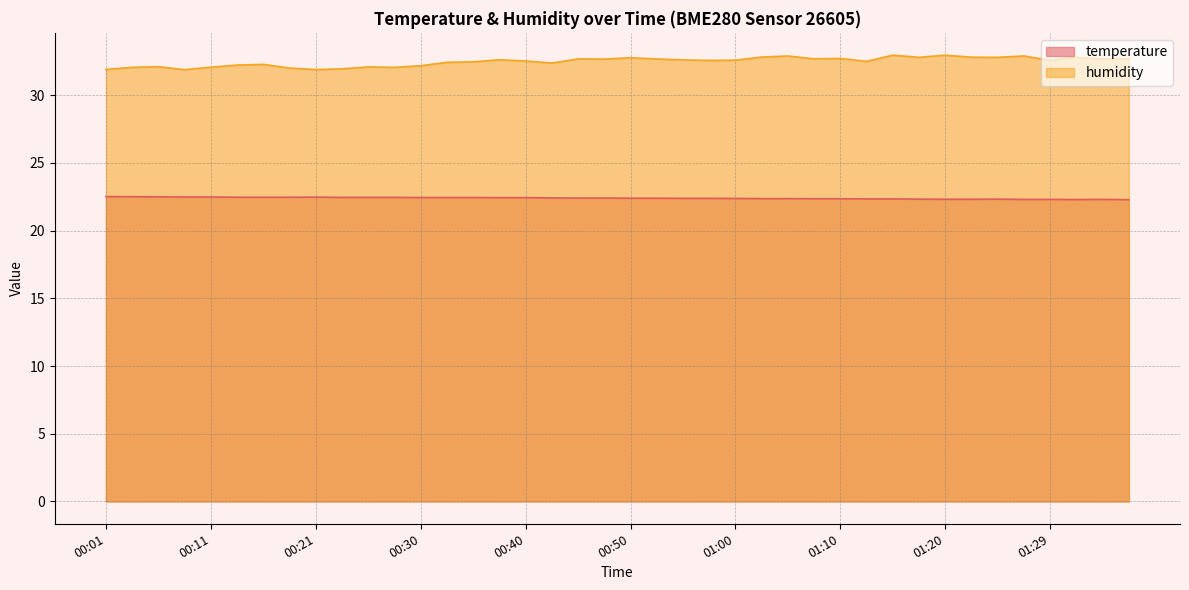

List the series in order of their overall mean, highest first.

humidity, temperature